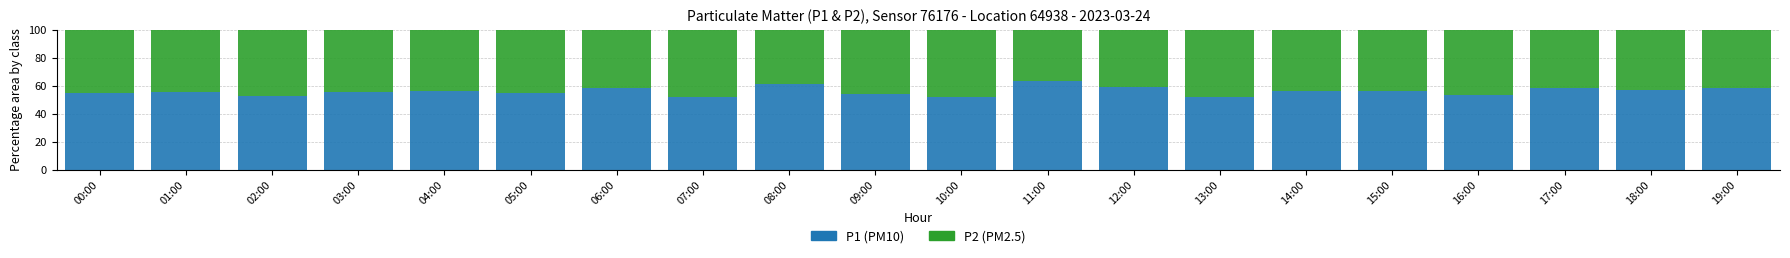

What is the total value across all series at 13:00?

100.0